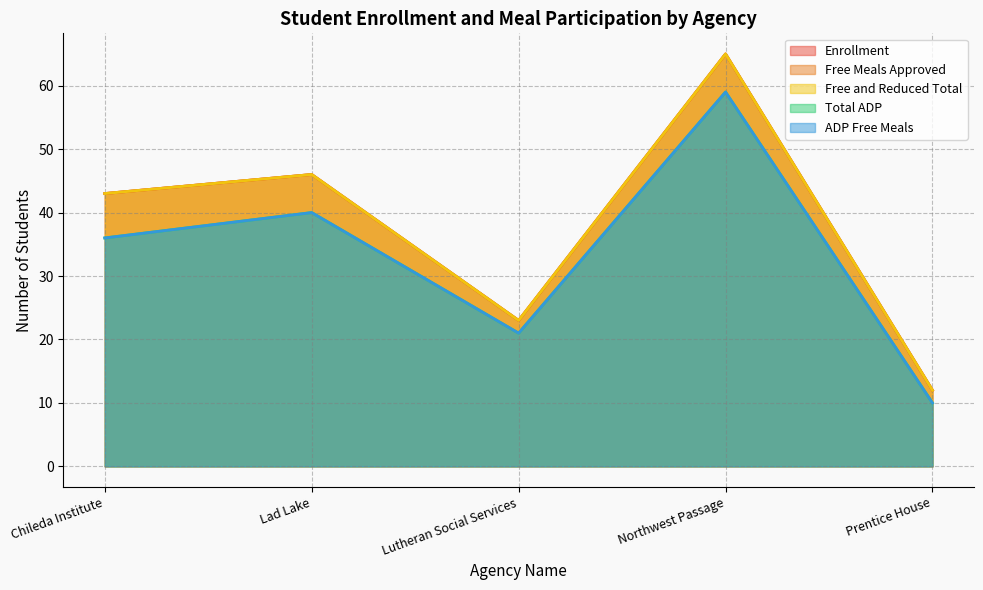

Reading left to right, extract all data points from this chart.

Enrollment: Chileda Institute=43	Lad Lake=46	Lutheran Social Services=23	Northwest Passage=65	Prentice House=12
Free Meals Approved: Chileda Institute=43	Lad Lake=46	Lutheran Social Services=23	Northwest Passage=65	Prentice House=12
Free and Reduced Total: Chileda Institute=43	Lad Lake=46	Lutheran Social Services=23	Northwest Passage=65	Prentice House=12
Total ADP: Chileda Institute=36	Lad Lake=40	Lutheran Social Services=21	Northwest Passage=59	Prentice House=10
ADP Free Meals: Chileda Institute=36	Lad Lake=40	Lutheran Social Services=21	Northwest Passage=59	Prentice House=10